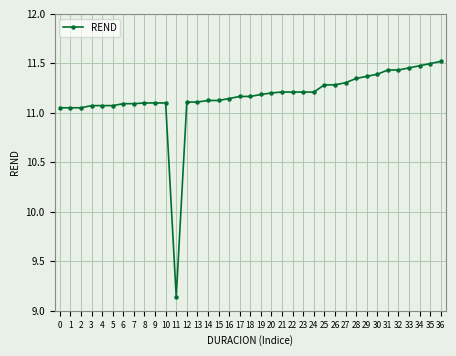

How many categories are shown in the chart?

37